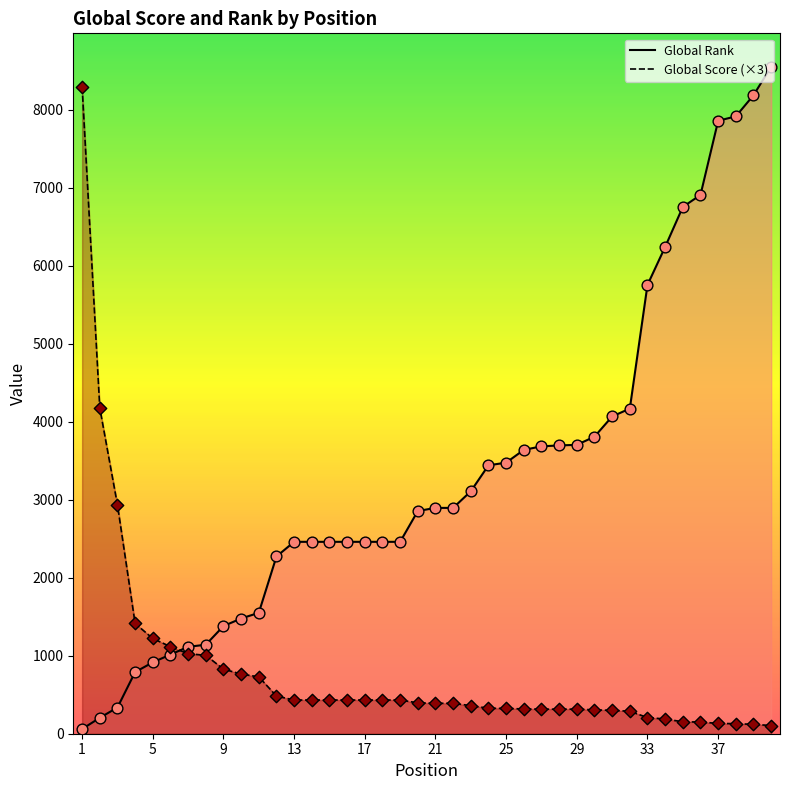

What is the total value across all series at 20?

3251